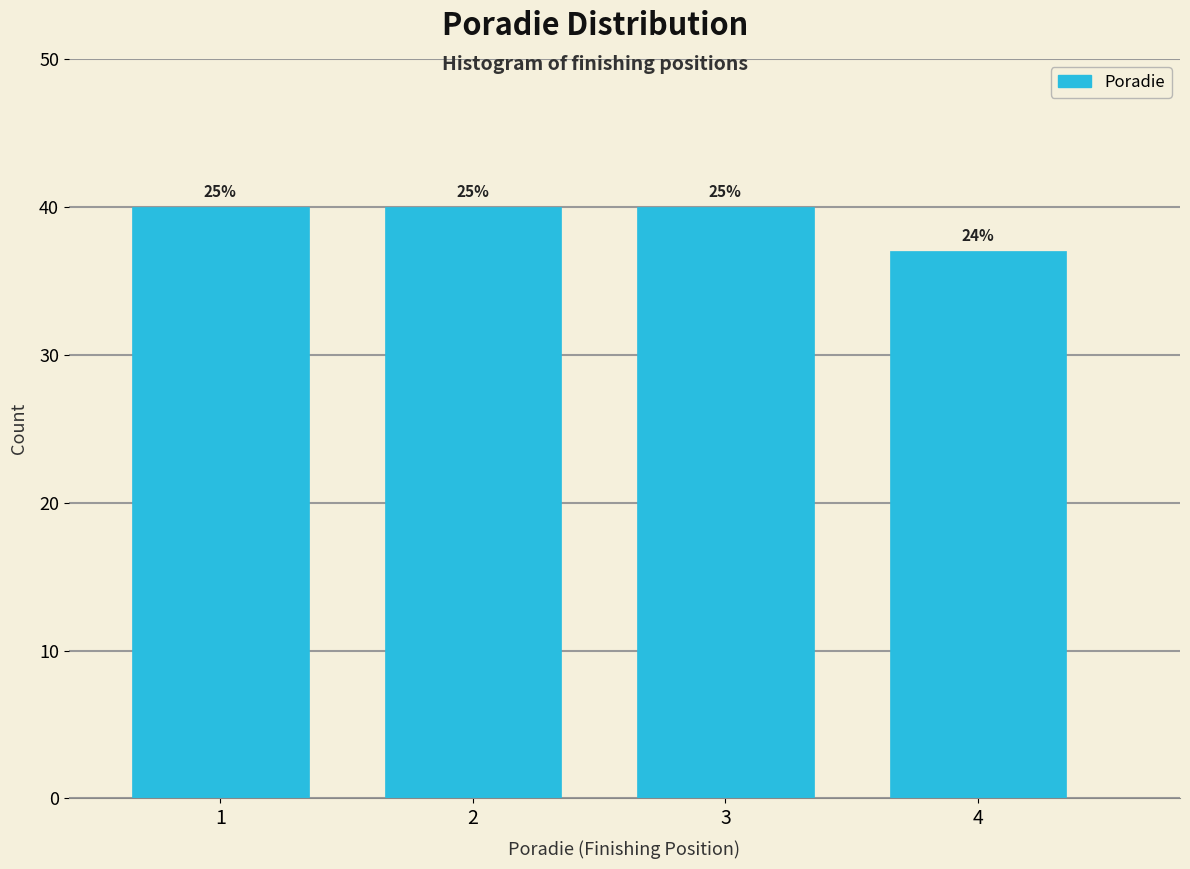

How many bars are there in total?

4